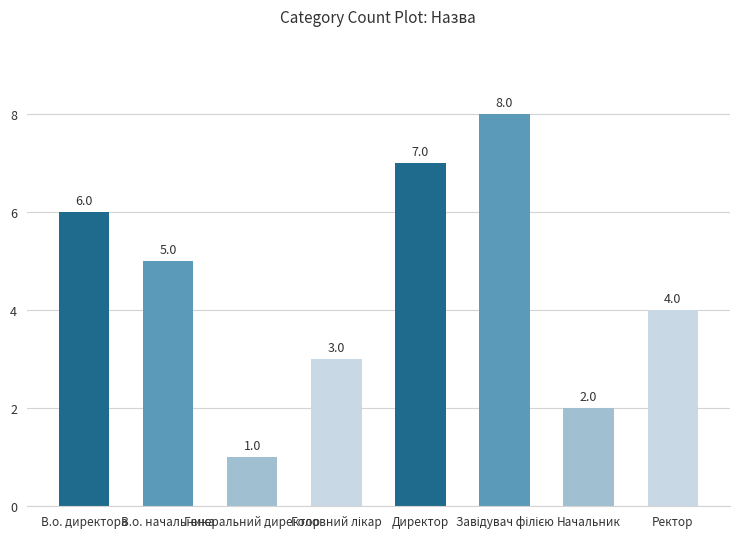

What is the smallest value displayed?

1